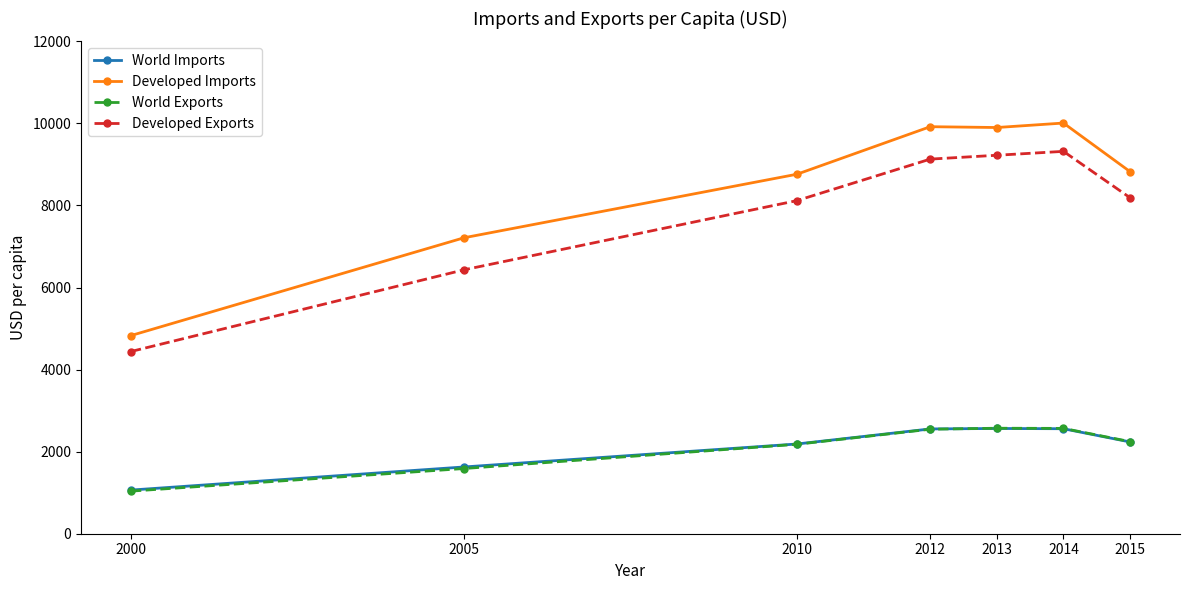

What is the difference between the maximum and minimum values in the Developed Imports series?

5179